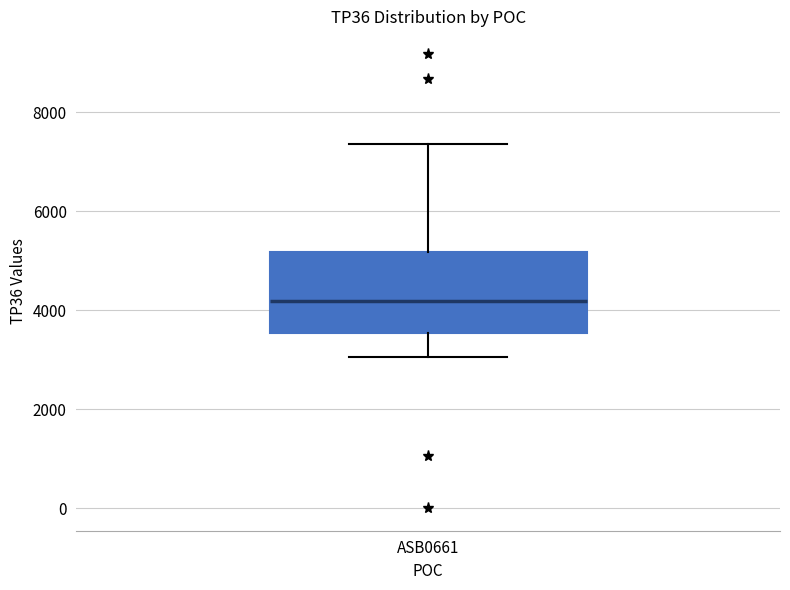

Transcribe this box plot: give where the median line is, the range the box spans, and where the two whiskers end, as read against the y-axis. The values are not printed on the chart, so give them approximately, as read against the axis.

median 4200, box 3600 to 5200, whiskers 3000 to 7400